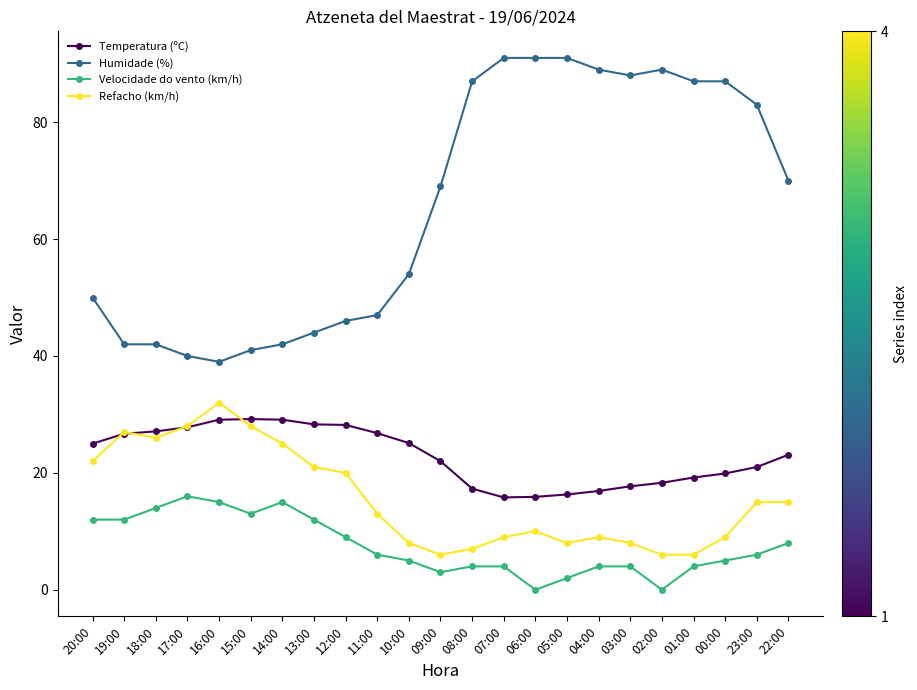

What position from the left is 15:00?

6